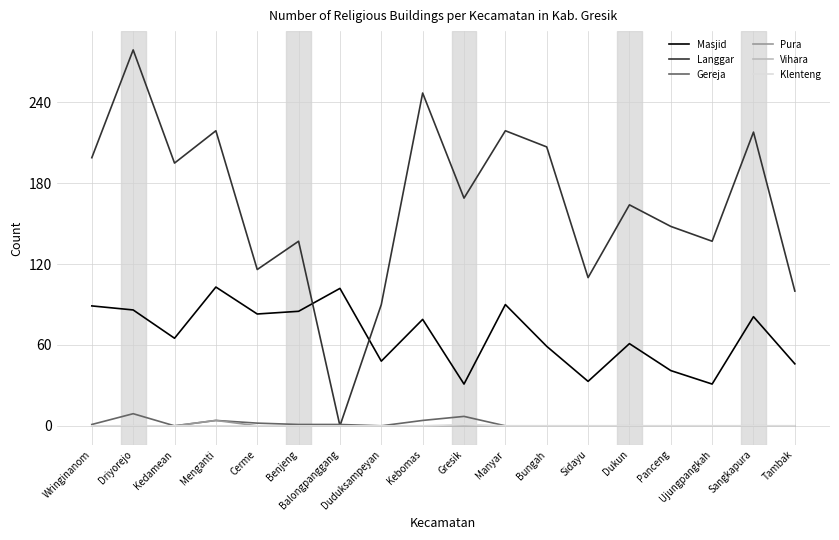

Which category has the lowest value in the Langgar series?

Balongpanggang